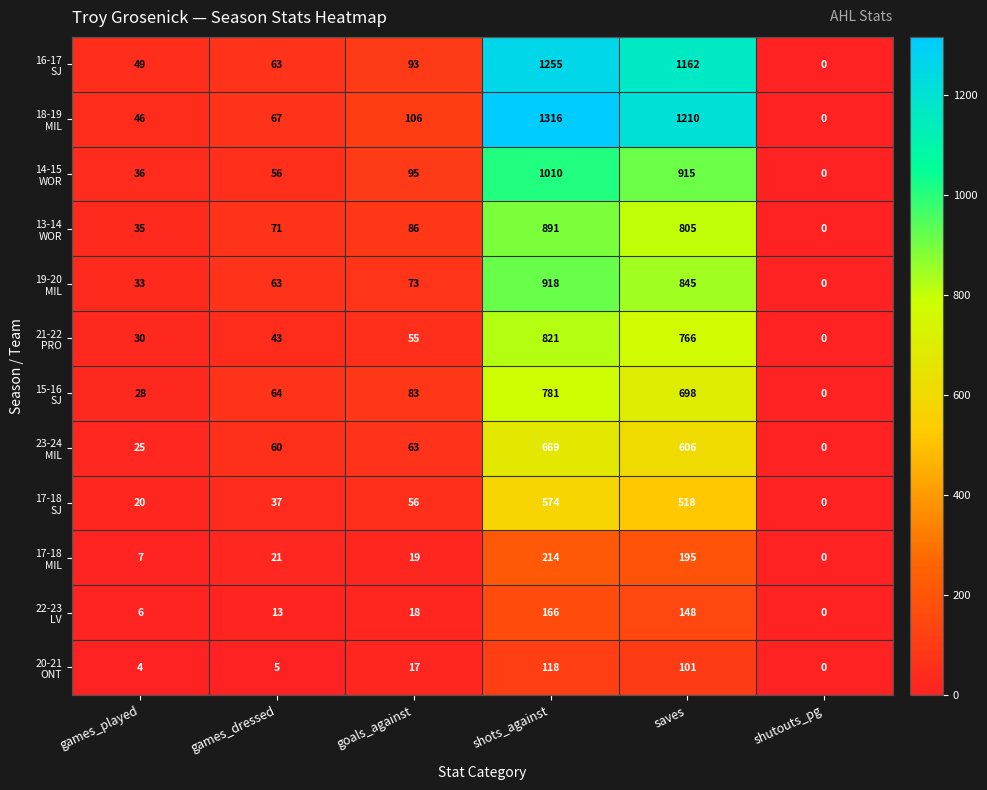

What is the difference between the highest and lowest values at shots_against?

1198